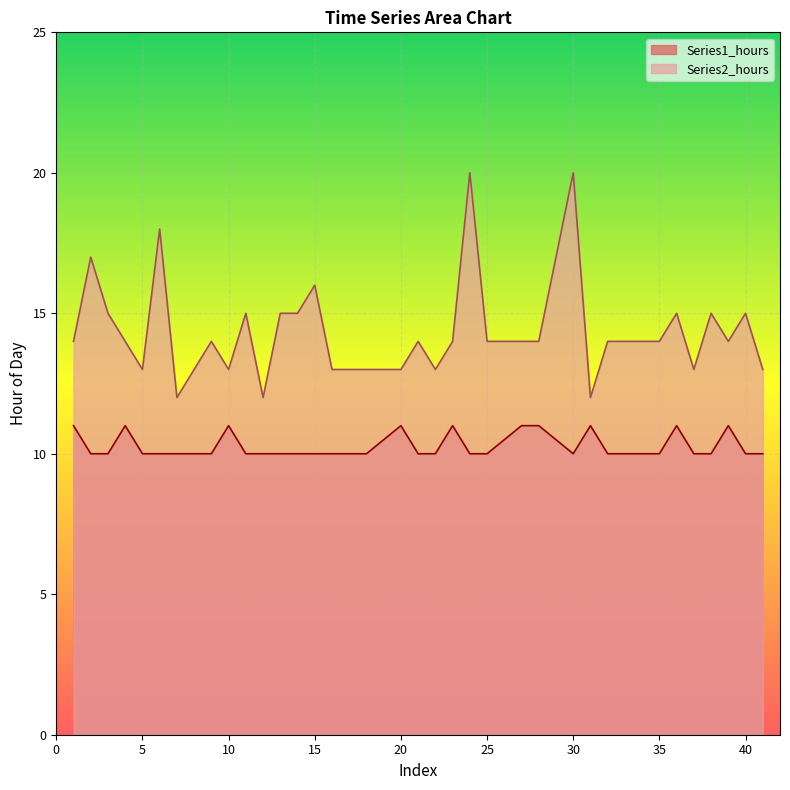

What is the value of the Series1_hours point at the 35th from the left?

10